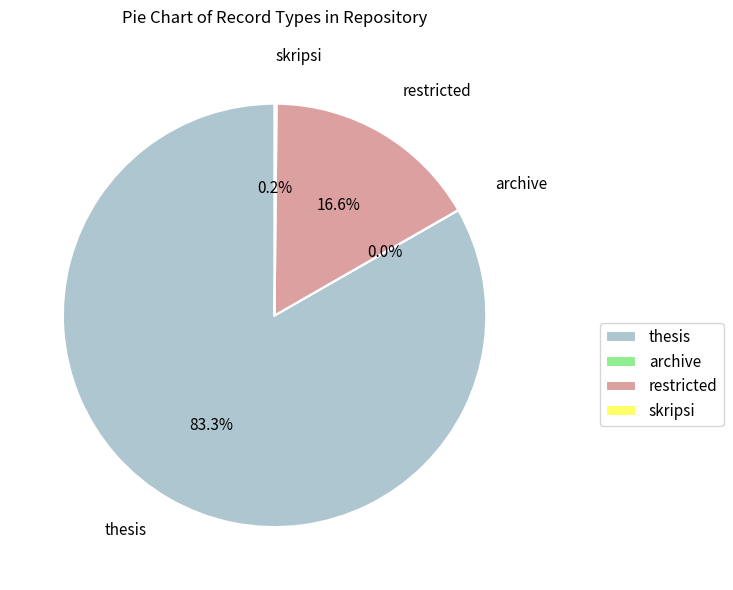

What is the majority slice?

thesis